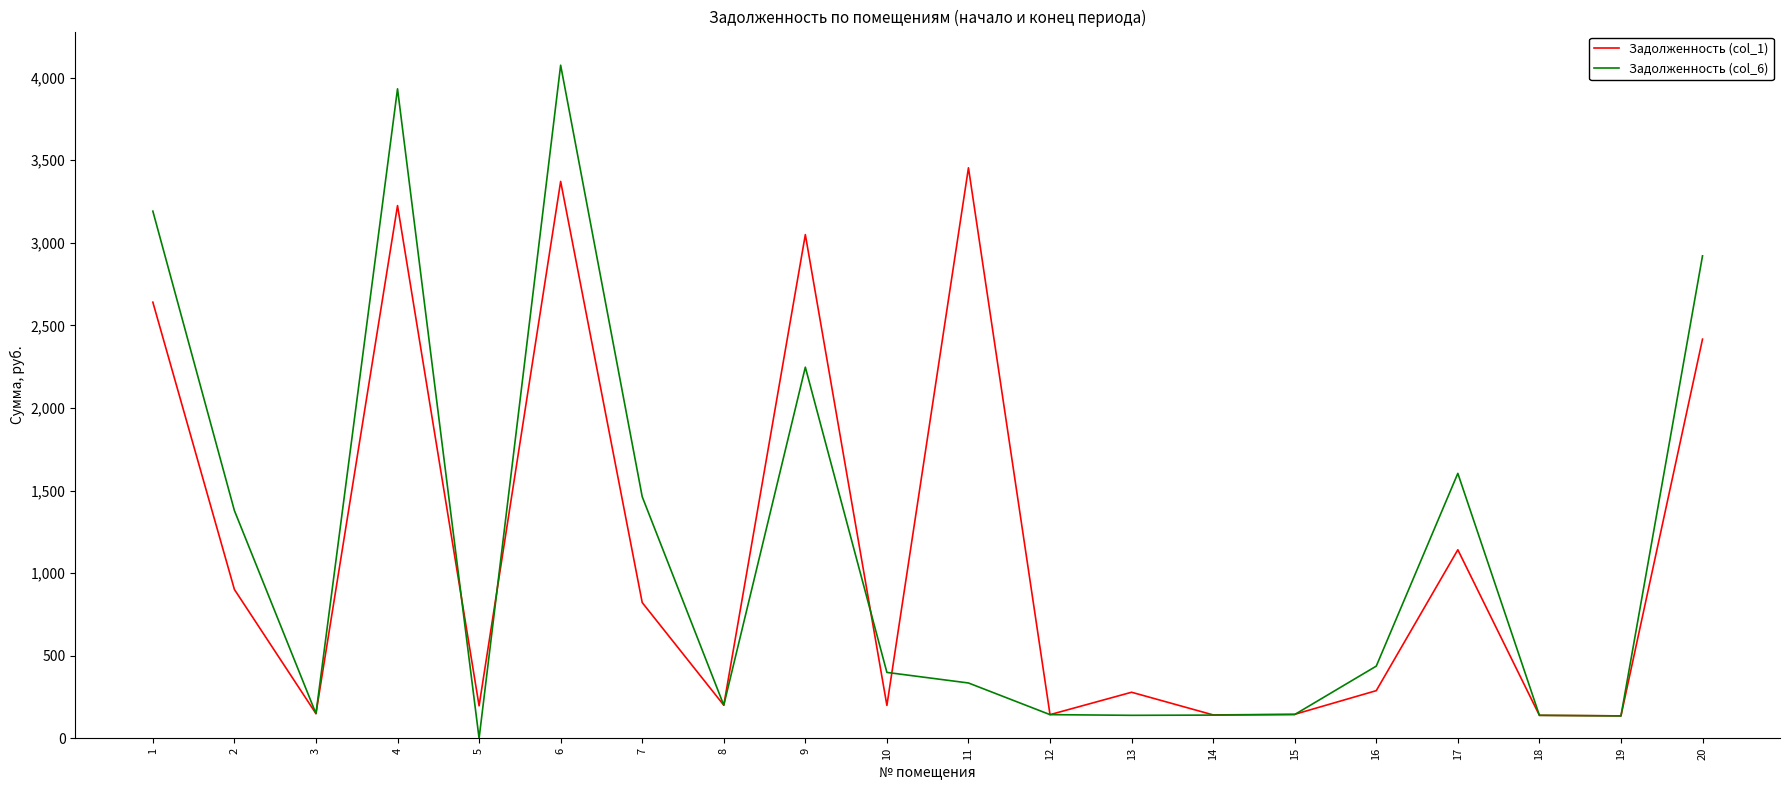

Rank the series at 2 from highest to lowest value.

Задолженность (col_6), Задолженность (col_1)